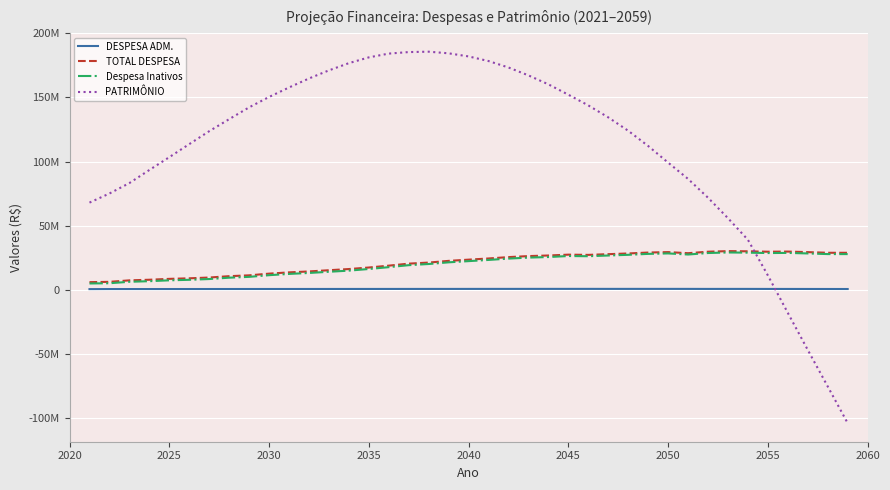

In Despesa Inativos, how many points are higher than both neighbors (excluding endpoints)?

4